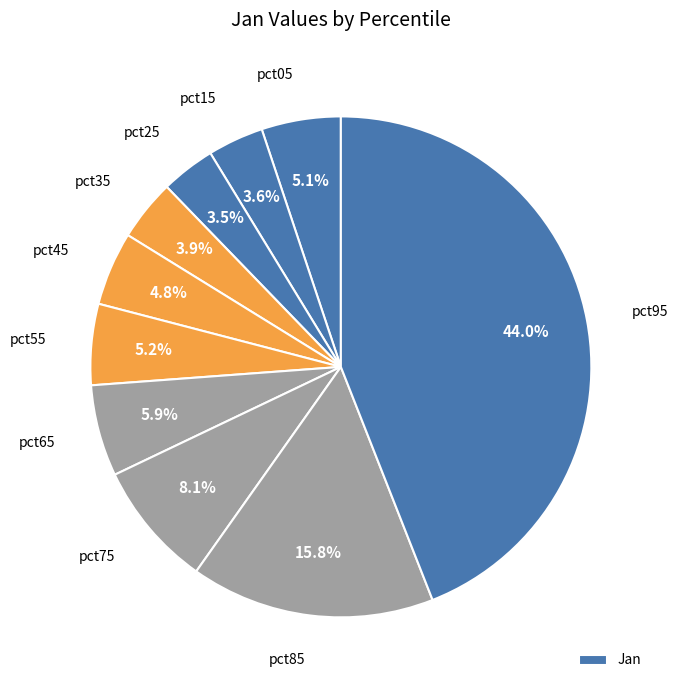

Count the number of slices in the pie.

10